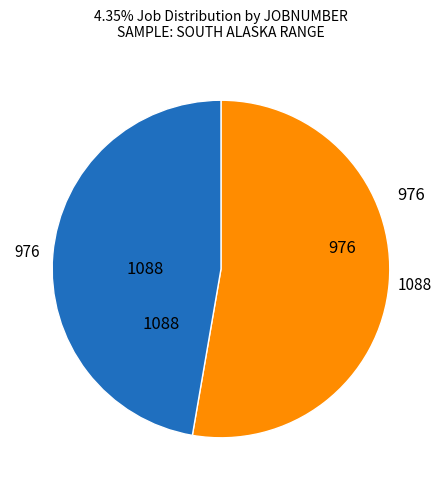

Is there any slice that represents more than half of the pie?

Yes